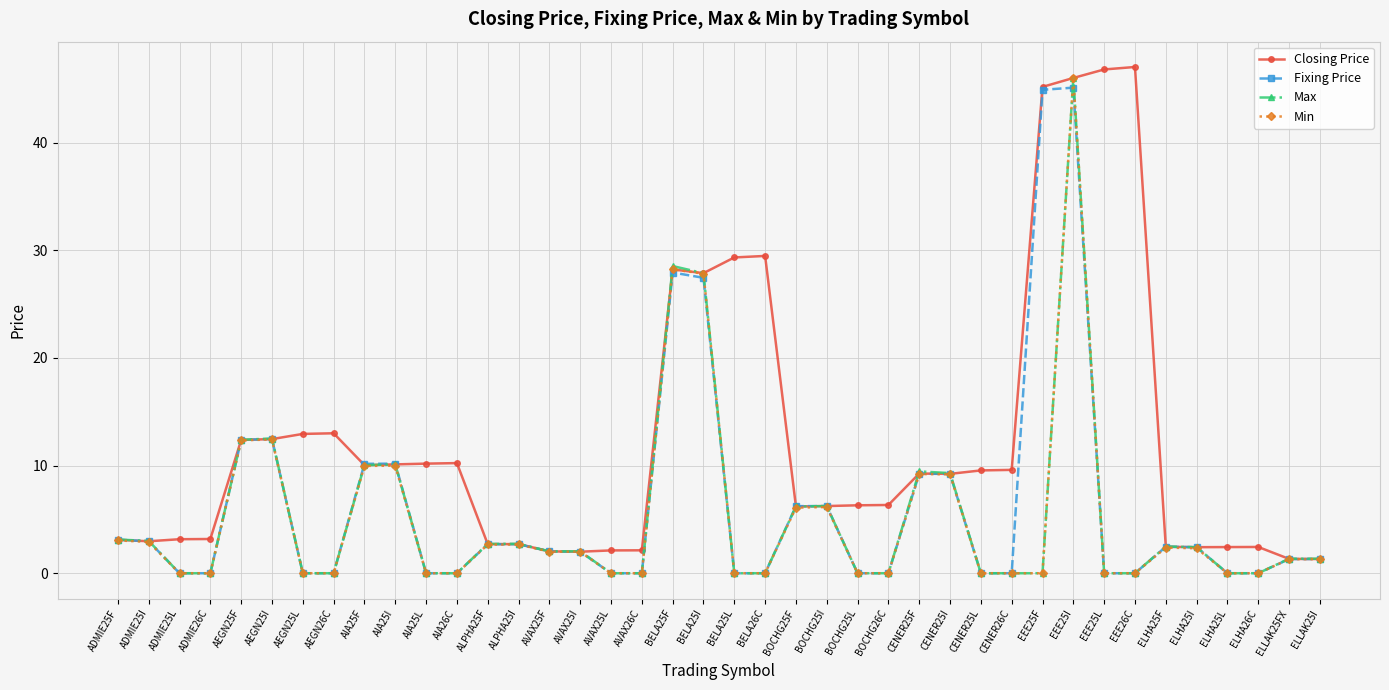

What is the maximum value shown in the chart?

47.0